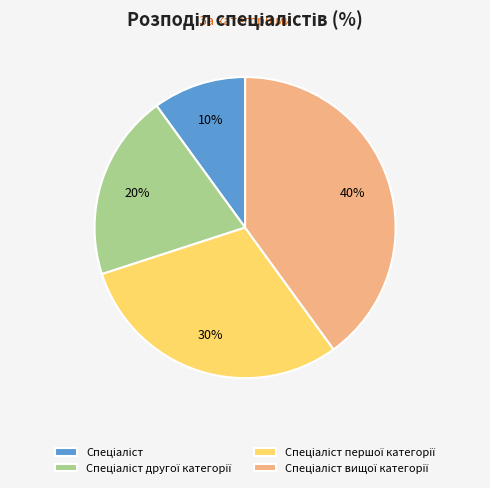

Is there a majority slice in this chart?

No